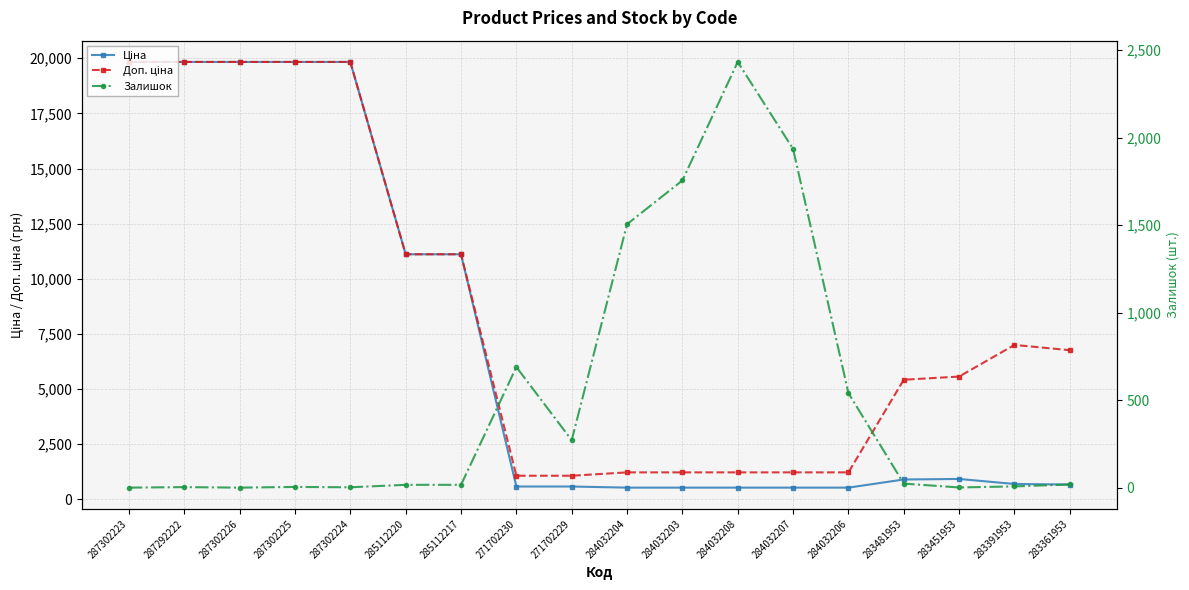

Which series changed the most between 284032208 and 284032206?

Залишок